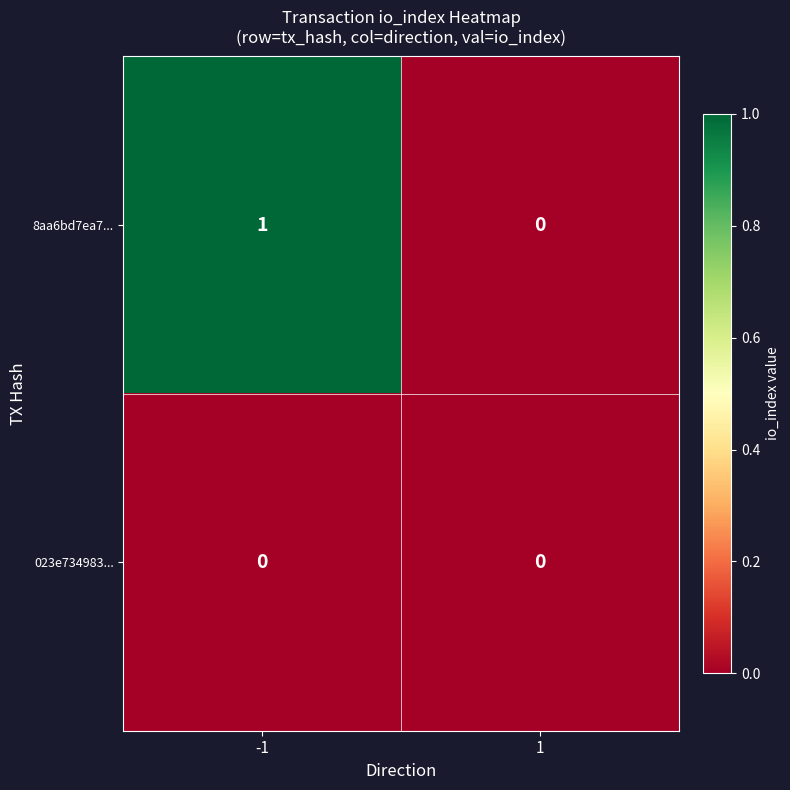

Which series has the largest total across all categories?

8aa6bd7ea7...